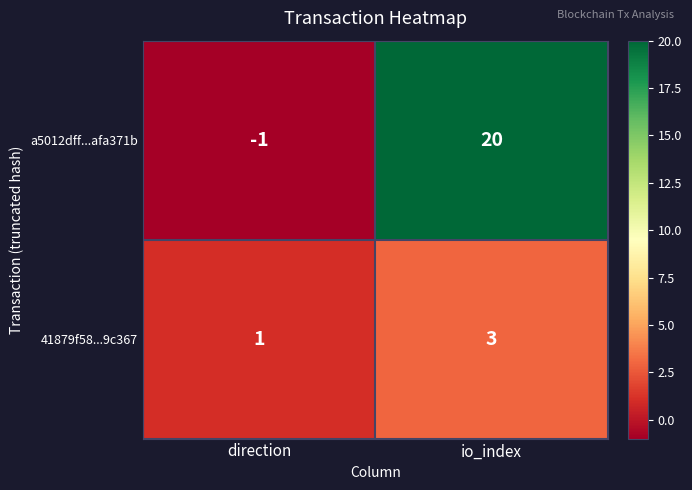

Between direction and io_index, which series saw the biggest shift?

a5012dff...afa371b